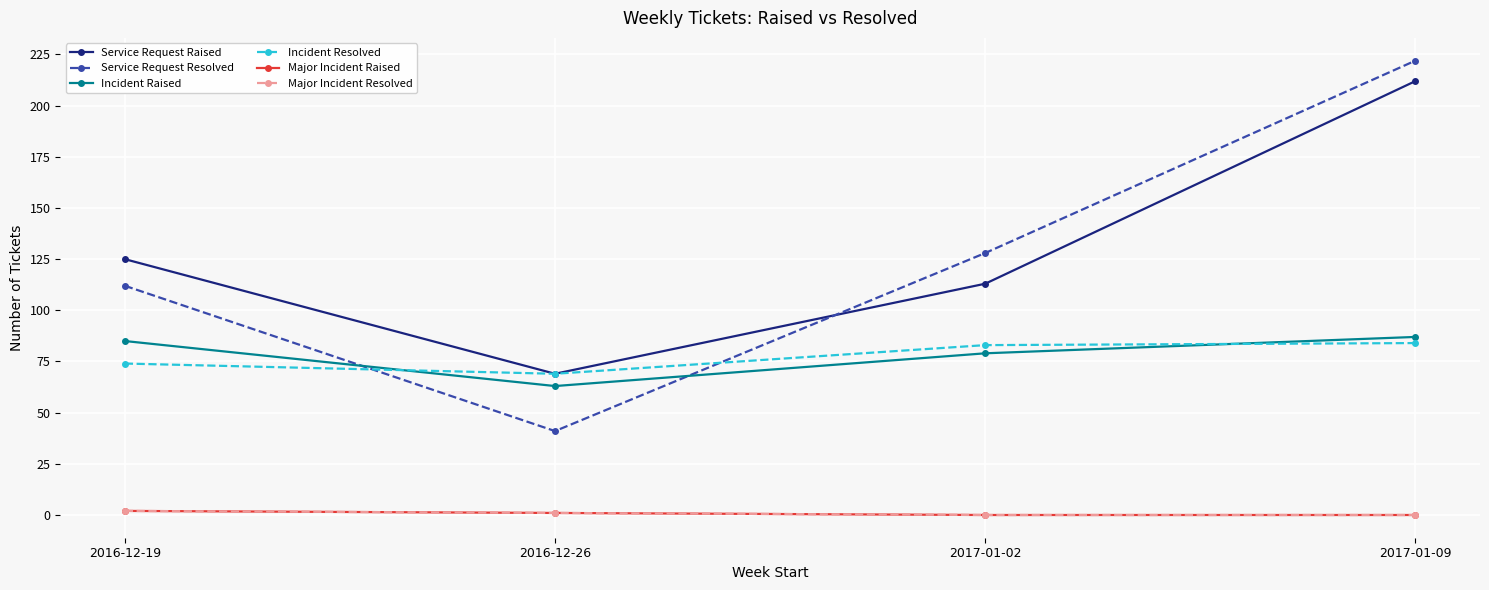

Does the chart have visible grid lines?

Yes